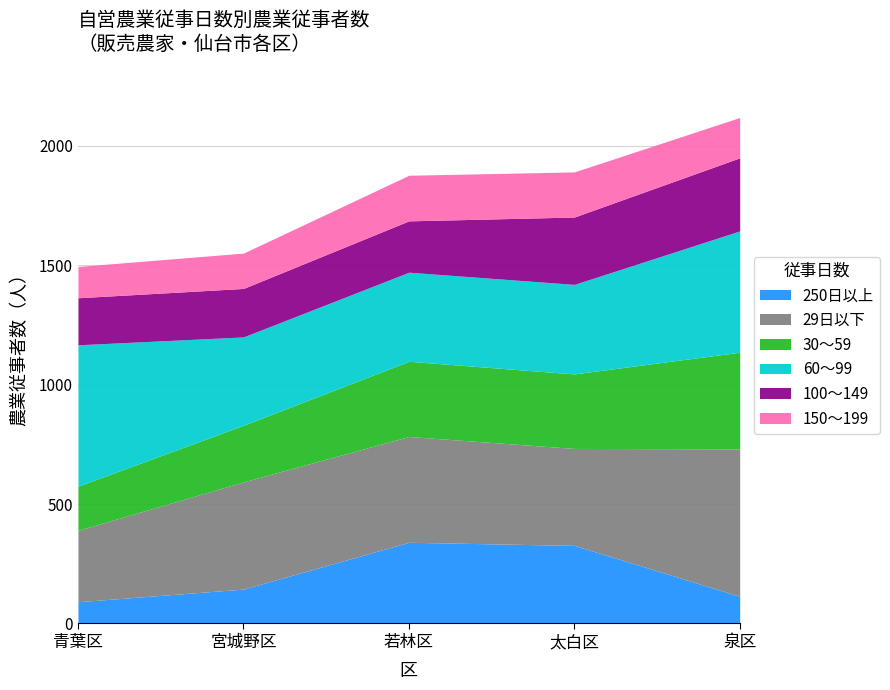

What is the value of the 30～59 point at the 1st from the left?

185